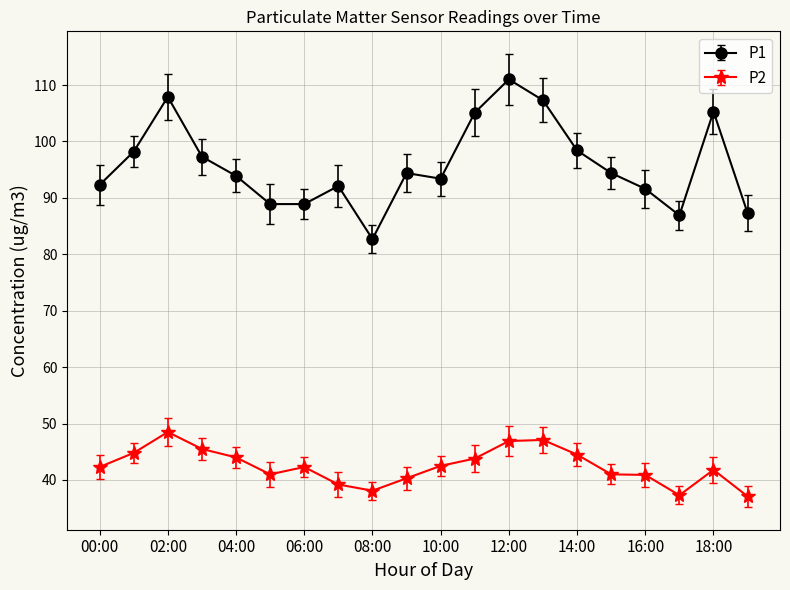

What is the sum of all P1 values?

1917.3